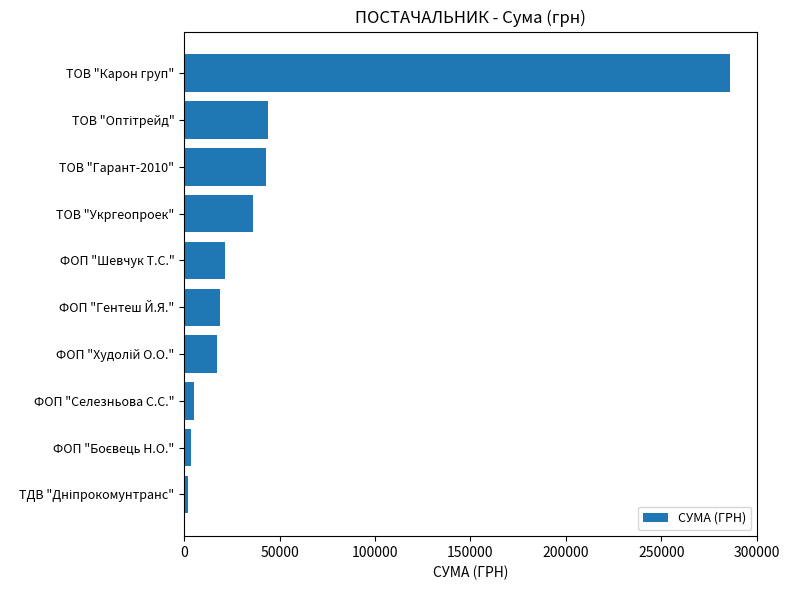

What is the greatest value displayed?

286013.9